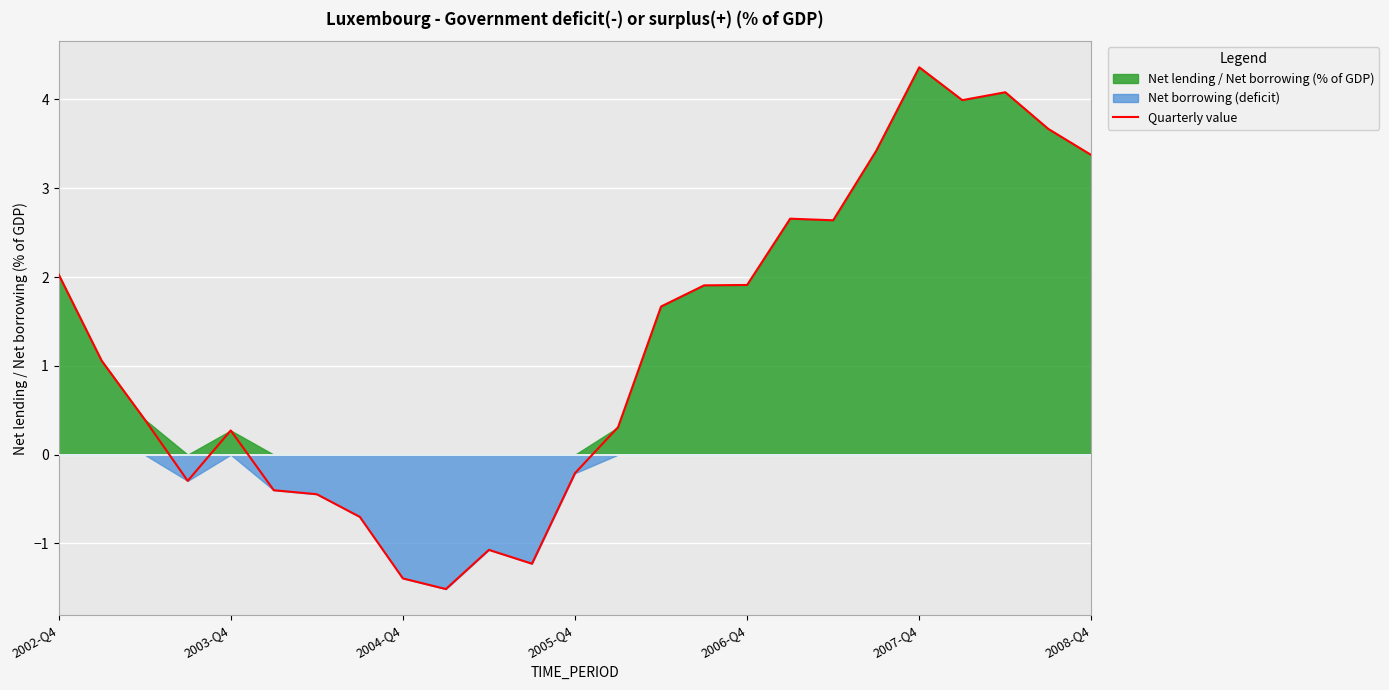

What is the value of the 19th point from the left?

2.6